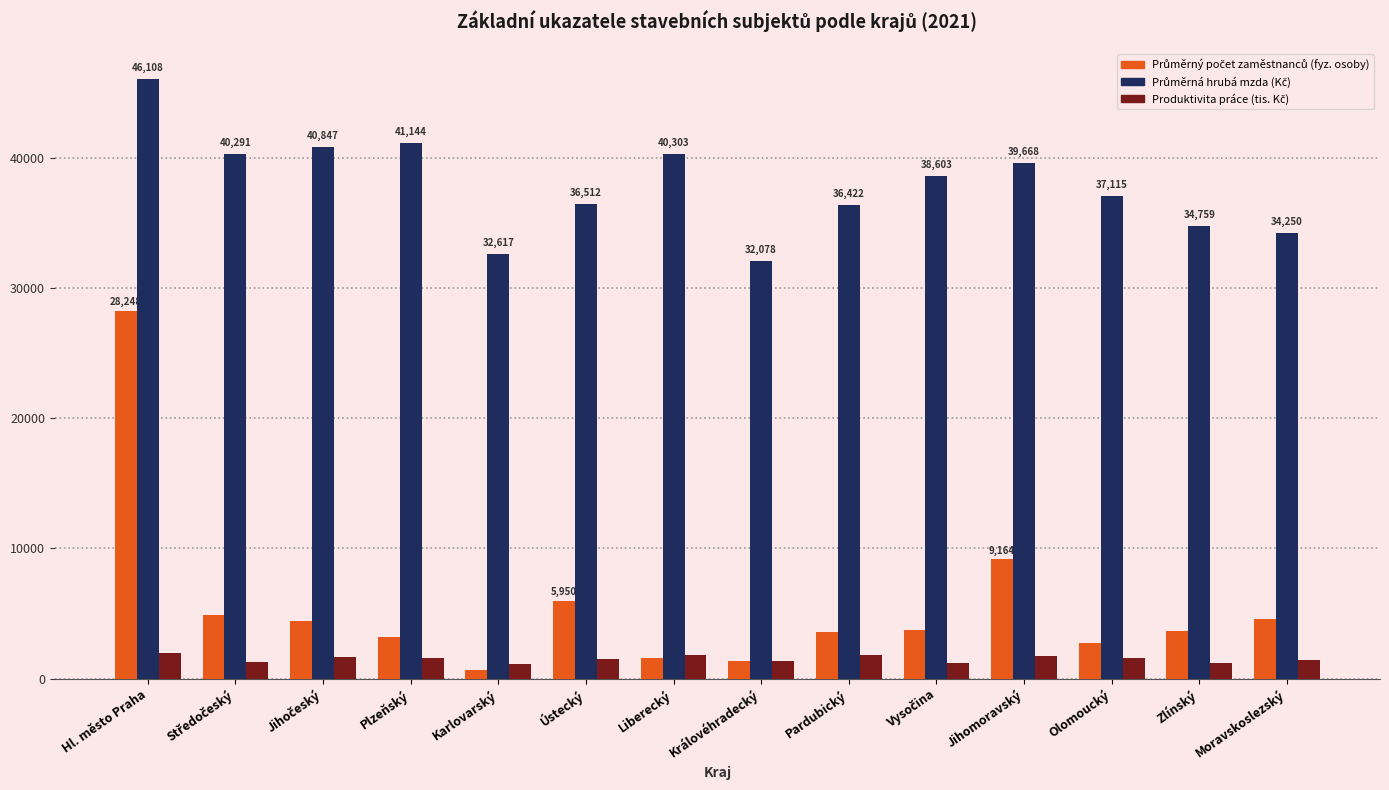

Which category has the highest value across all series?

Hl. město Praha